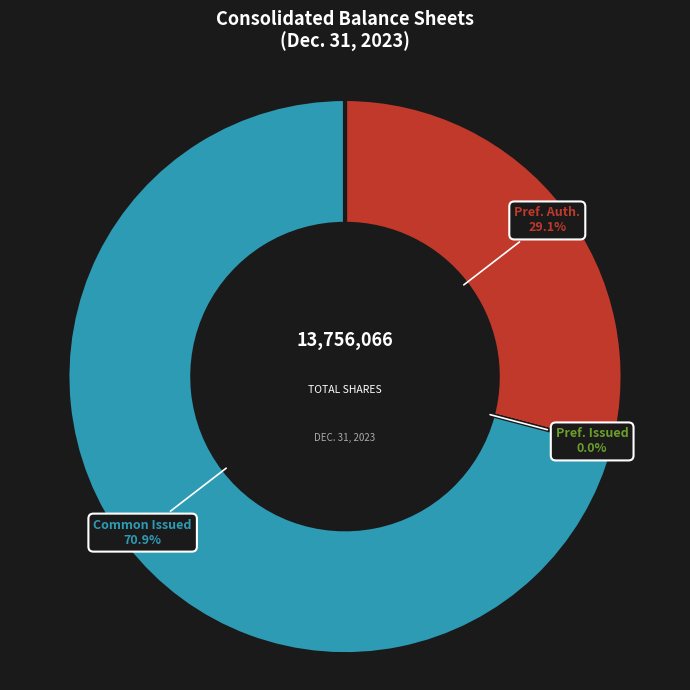

Which category has the biggest portion of the pie?

Common Issued